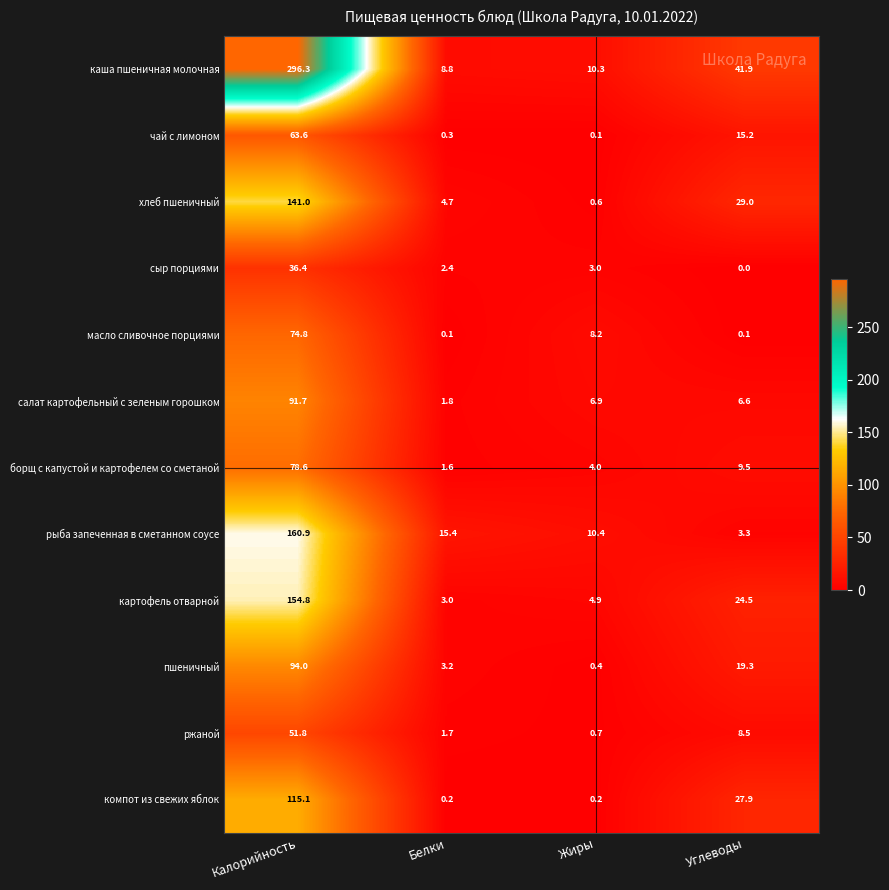

True or false: компот из свежих яблок has a value of 9.3 at Углеводы.

False